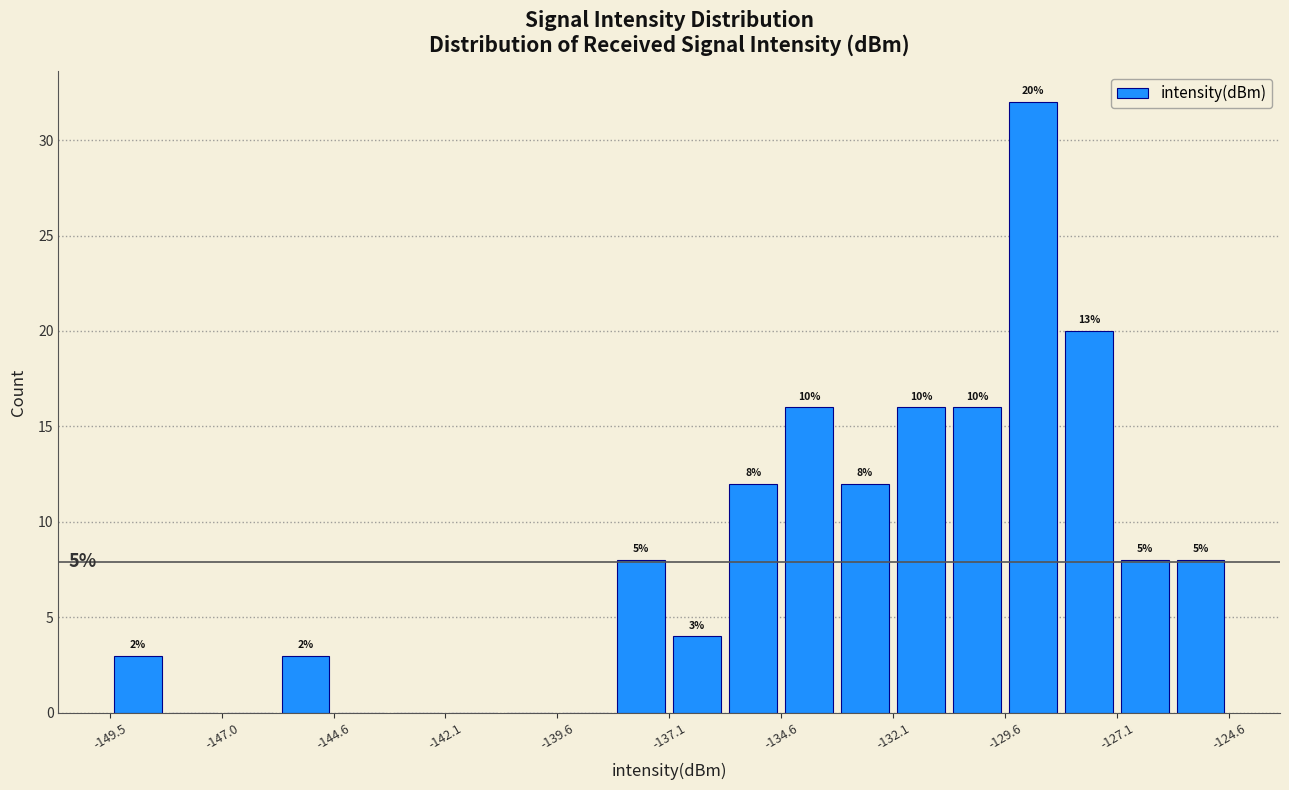

Read against the x-axis, roughly where is the centre of the tallest bar?

-129.0